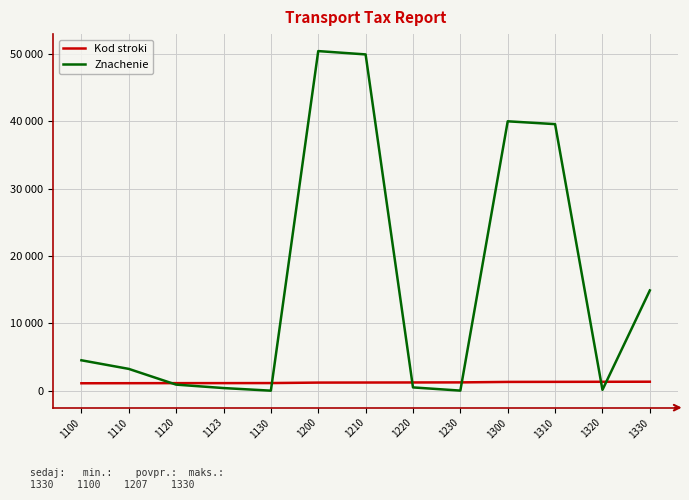

Read the Znachenie value at 1300.

40014